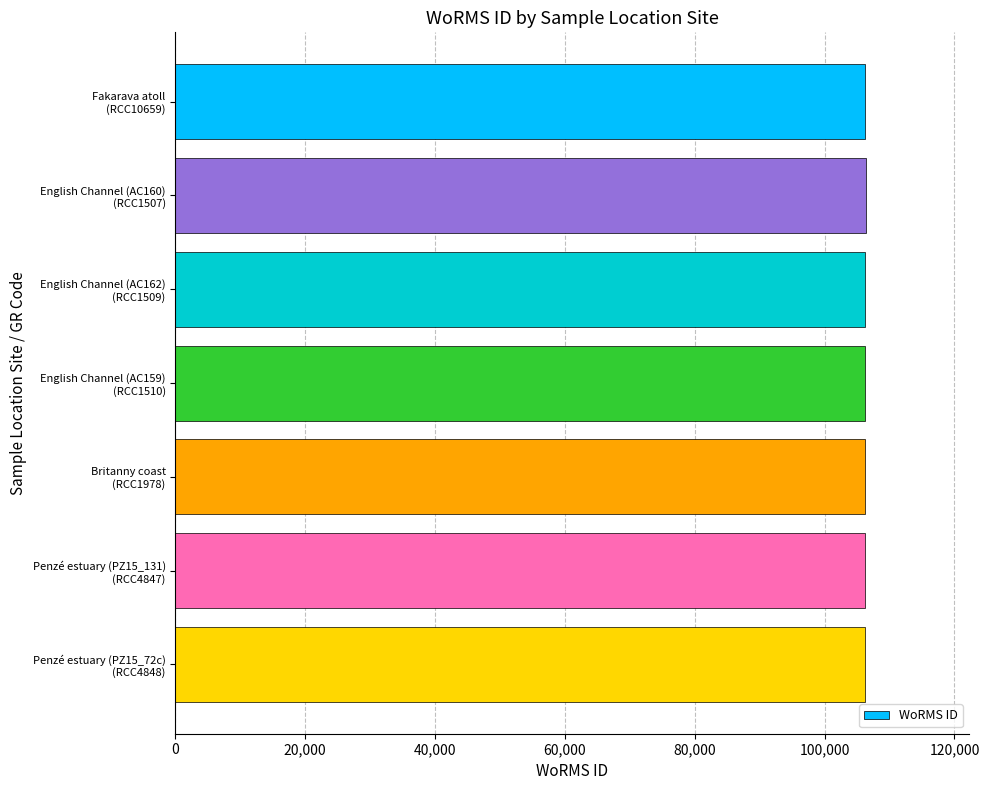

What is the greatest value displayed?

106316